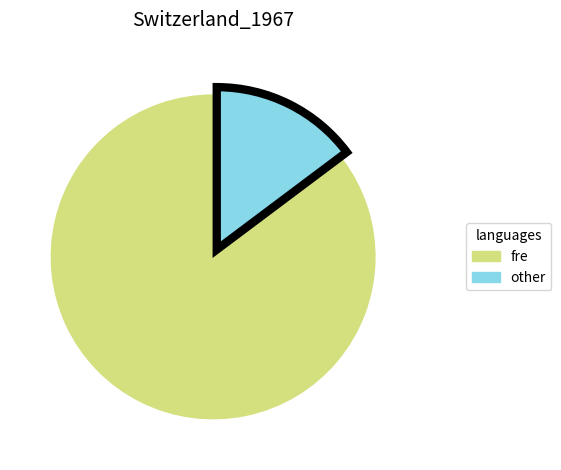

Rank the categories by value from highest to lowest.

fre, other